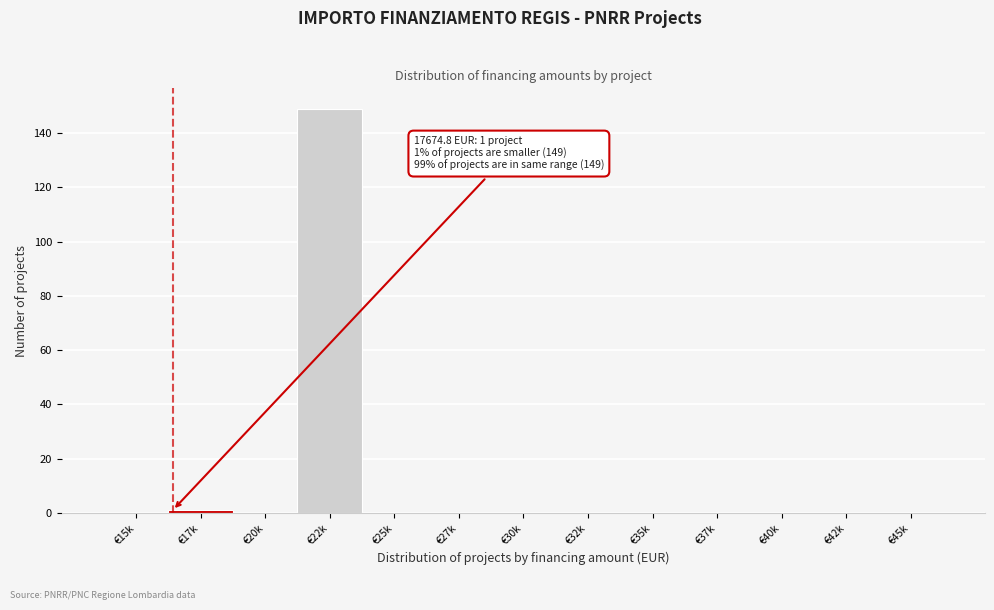

Reading right to left, list all the values displayed in this chart.

€45k=0	€42k=0	€40k=0	€37k=0	€35k=0	€32k=0	€30k=0	€27k=0	€25k=0	€22k=149	€20k=0	€17k=1	€15k=0